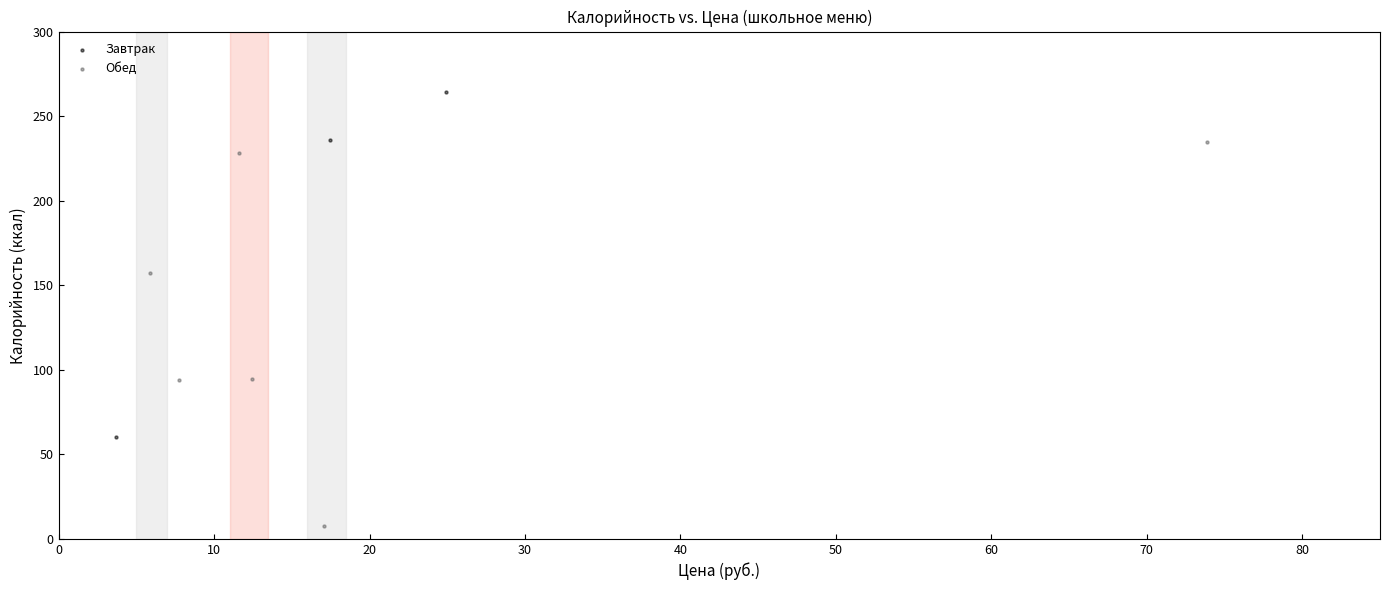

Which series has the widest spread of Y values?

Обед